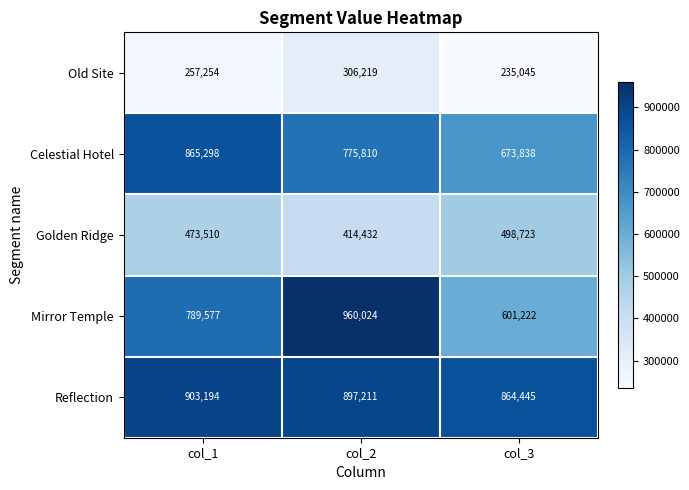

Which series has the widest spread of values?

Mirror Temple